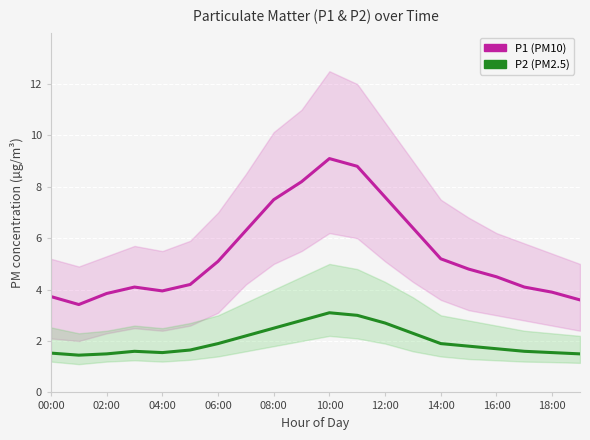

Is it true that P2 (PM2.5) equals 2.0 at 19?

False